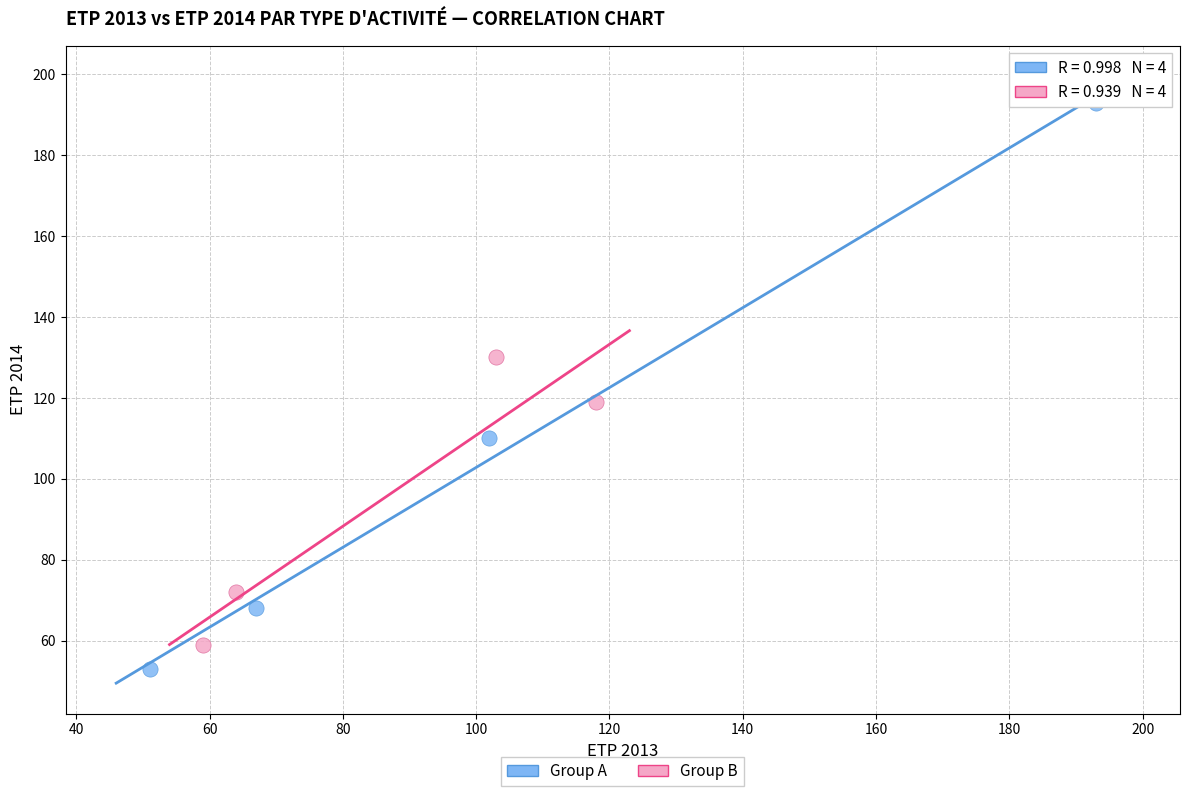

What are all the series names shown in the legend?

Group A, Group B